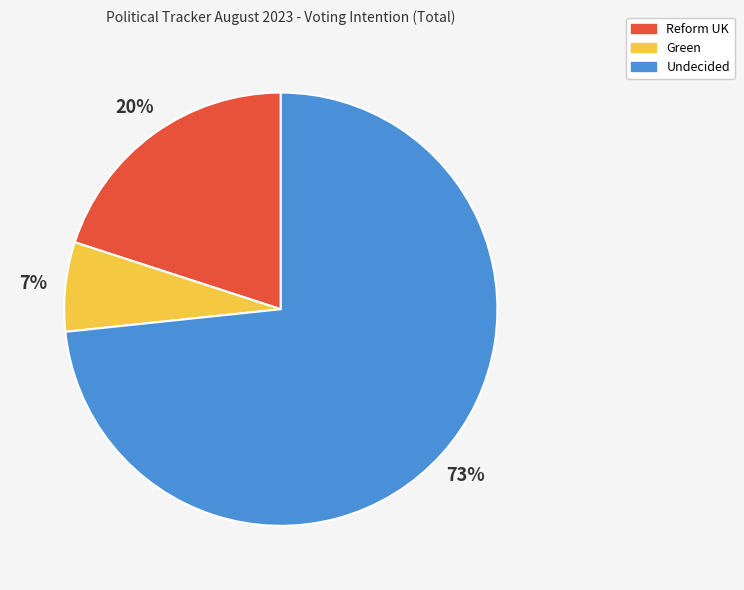

Which category has the biggest portion of the pie?

Undecided